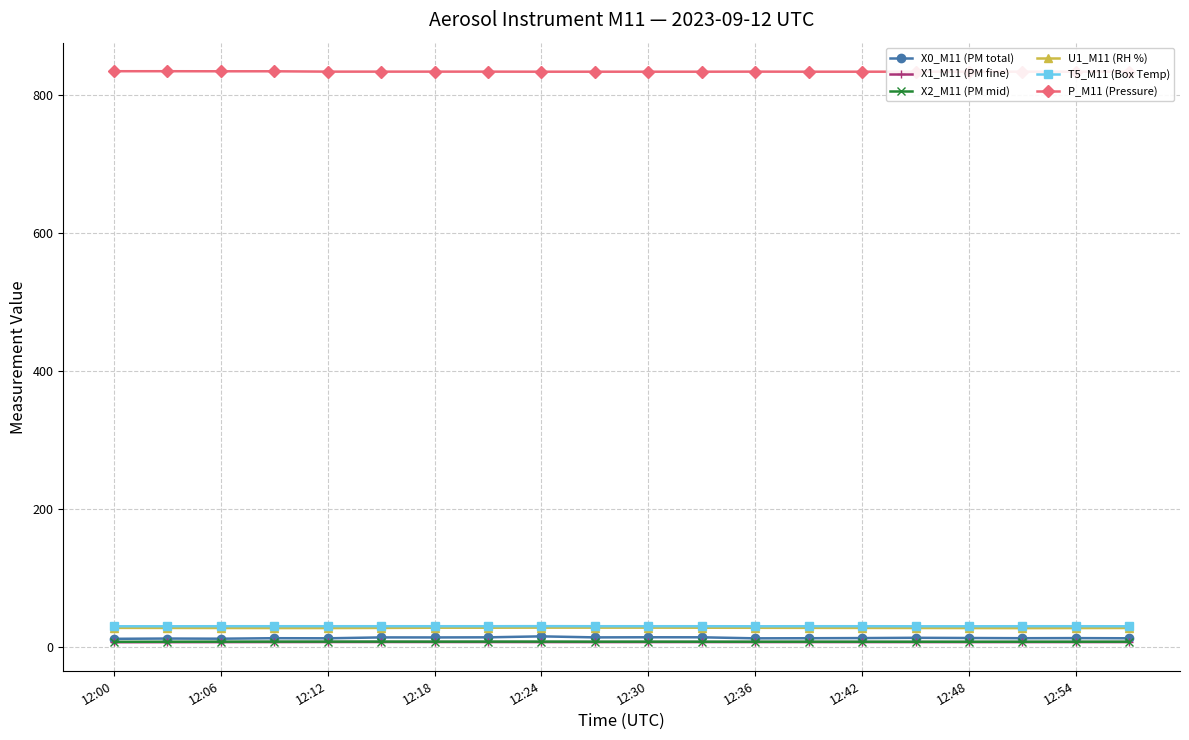

Reading right to left, list all the values displayed in this chart.

X0_M11 (PM total): 12.8	13.1	12.9	13.2	13.5	13.1	12.9	12.7	14.2	14.3	14.1	15.6	14.2	14.0	14.1	12.8	12.9	12.2	12.4	12.0
X1_M11 (PM fine): 7.3	7.3	7.3	7.2	7.3	7.3	7.3	7.3	7.3	7.3	7.3	7.3	7.3	7.4	7.4	7.4	7.3	7.2	7.1	7.1
X2_M11 (PM mid): 7.8	7.8	7.8	7.8	7.8	7.8	7.8	7.8	7.9	7.9	7.9	8.0	8.0	7.9	8.0	8.0	8.0	7.9	7.8	7.7
U1_M11 (RH %): 27.7	27.6	27.5	27.6	27.7	27.8	27.9	28.0	28.1	28.2	28.2	28.2	28.1	28.1	27.8	27.6	27.6	27.7	27.8	27.9
T5_M11 (Box Temp): 30.2	30.3	30.3	30.2	30.2	30.3	30.3	30.2	30.3	30.3	30.3	30.4	30.3	30.3	30.3	30.3	30.3	30.3	30.2	30.2
P_M11 (Pressure): 834.5	834.4	834.4	834.4	834.4	834.4	834.4	834.5	834.4	834.4	834.4	834.4	834.5	834.5	834.5	834.5	835.0	835.0	835.1	835.1